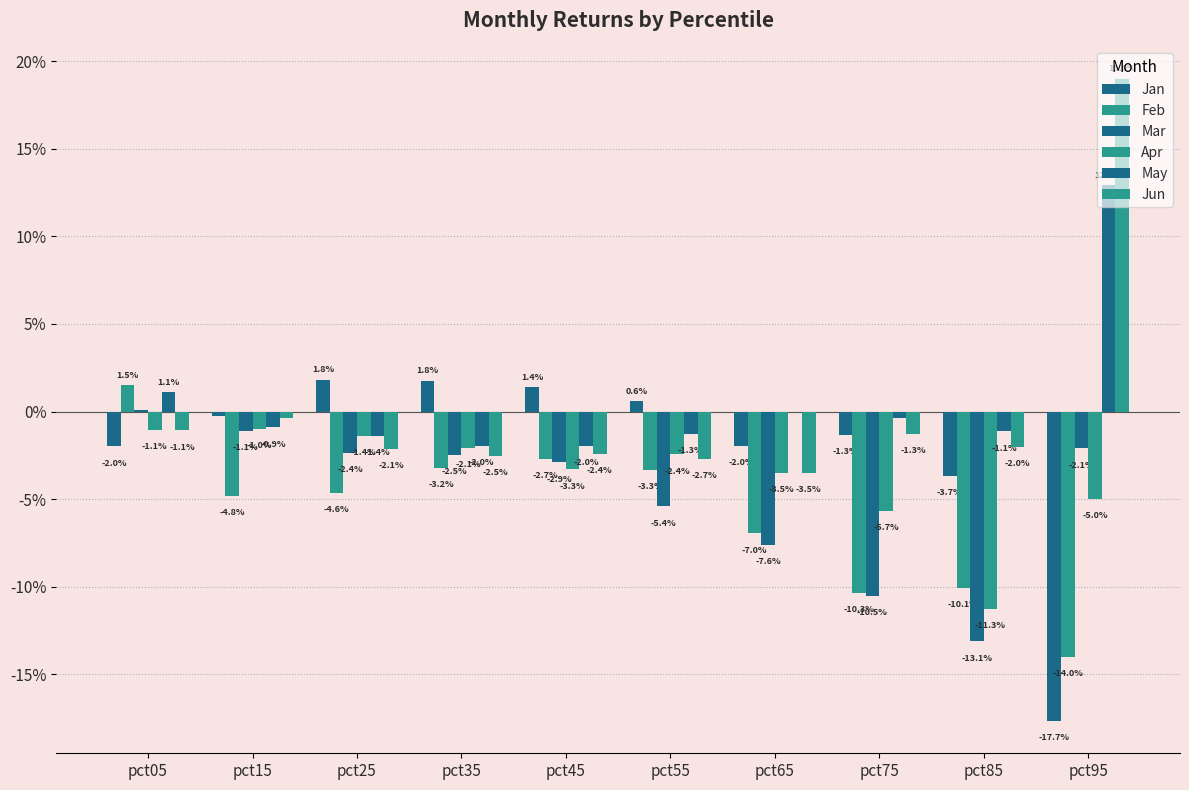

Are the bars grouped side by side (vs. stacked)?

Yes